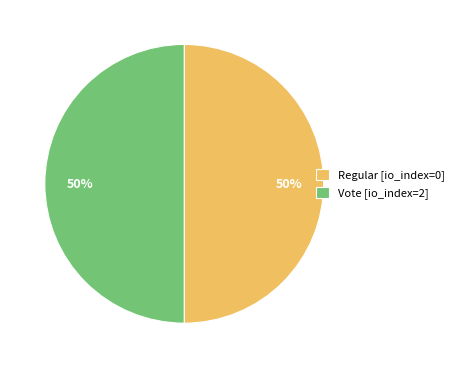

To the nearest percent, what portion does Vote [io_index=2] represent?

50%